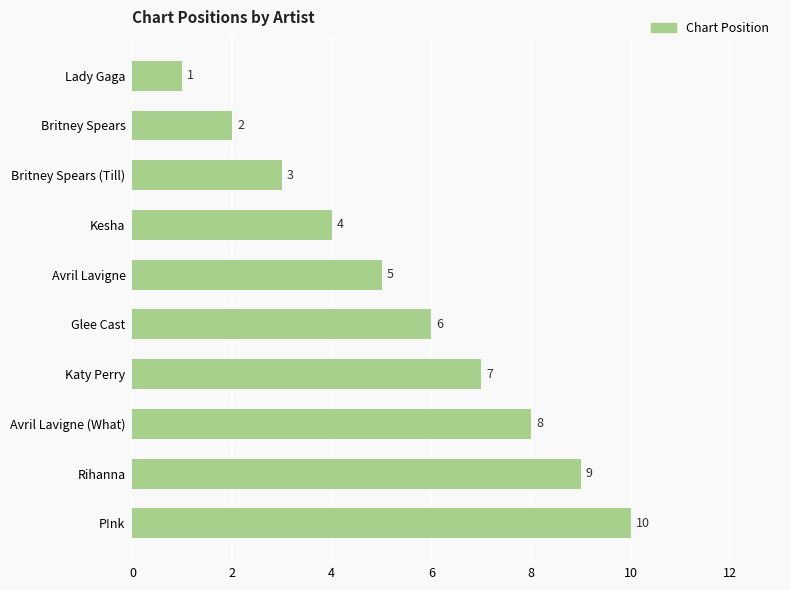

How many values are between 3 and 8?

6